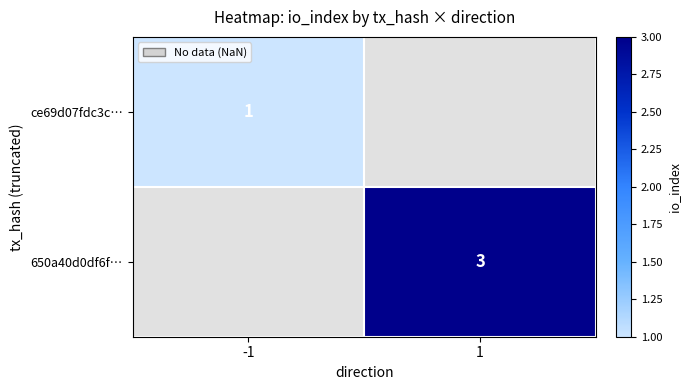

True or false: ce69d07fdc3c… has a value of 1 at -1.

True